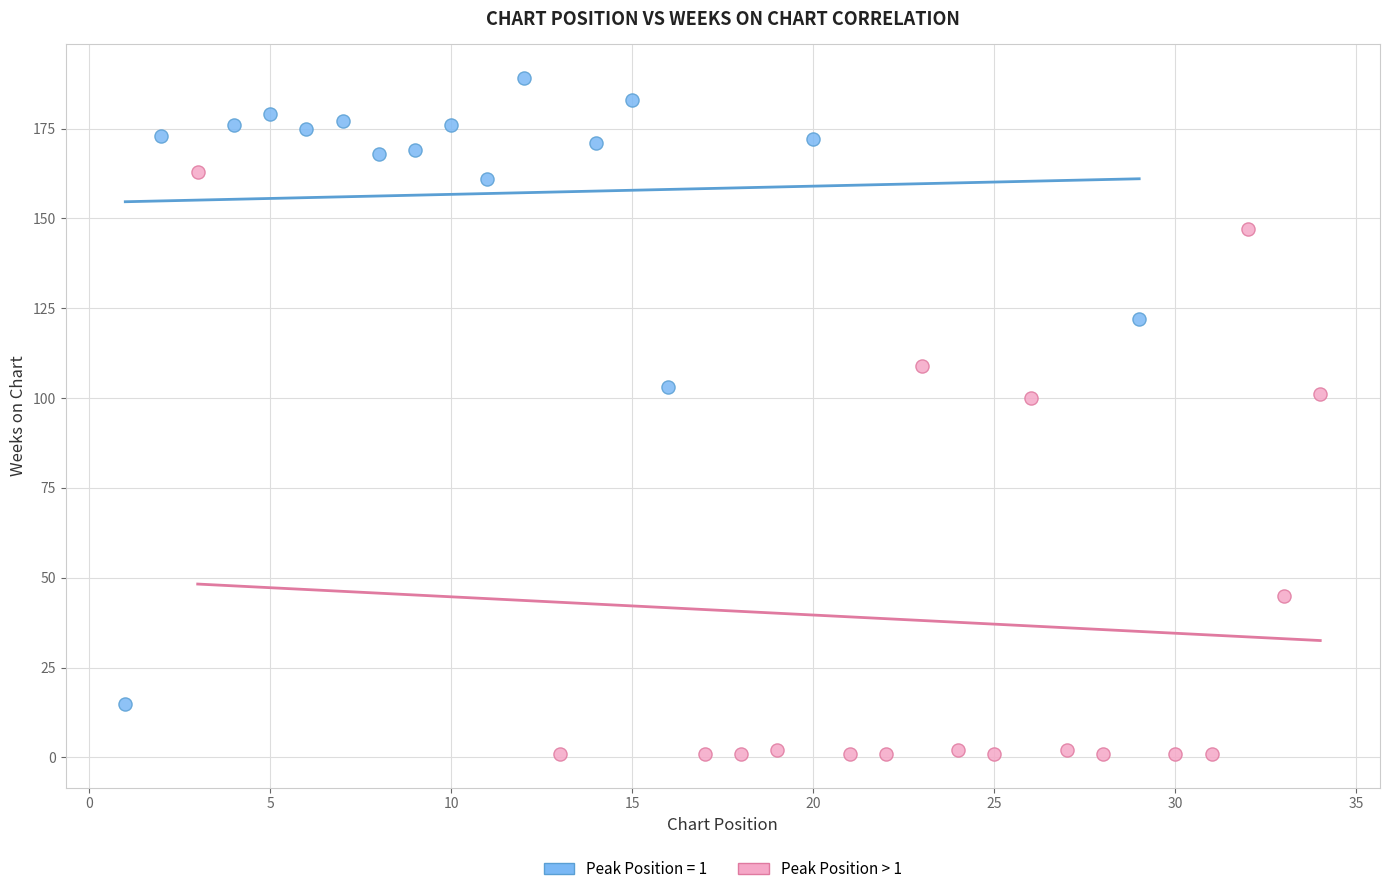

Which series contains the lowest Y value?

Peak Position > 1